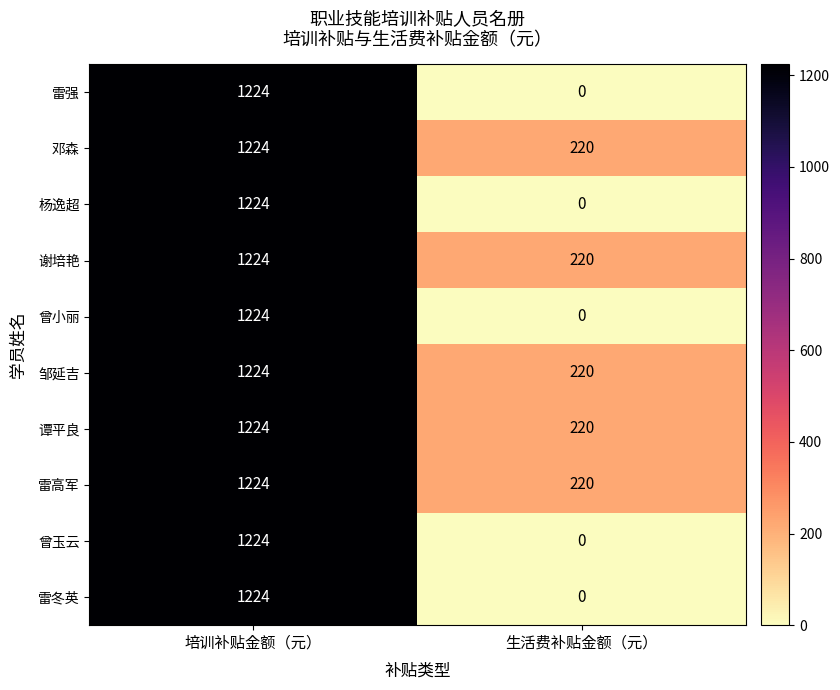

Reading left to right, what are all the values shown in this chart?

雷强: 1224	0
邓森: 1224	220
杨逸超: 1224	0
谢培艳: 1224	220
曾小丽: 1224	0
邹延吉: 1224	220
谭平良: 1224	220
雷高军: 1224	220
曾玉云: 1224	0
雷冬英: 1224	0